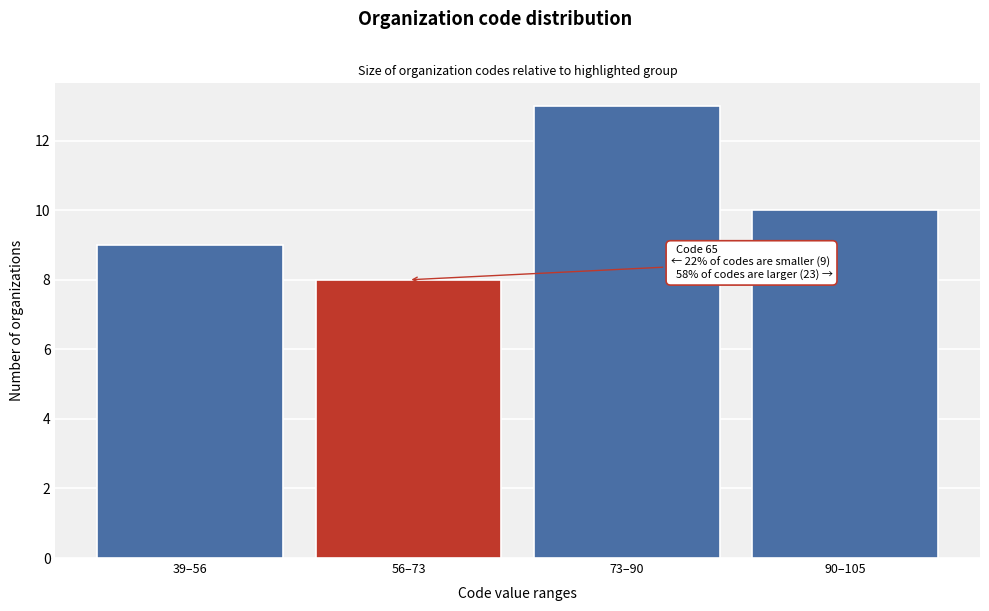

Reading right to left, what are all the values shown in this chart?

90–105=10	73–90=13	56–73=8	39–56=9